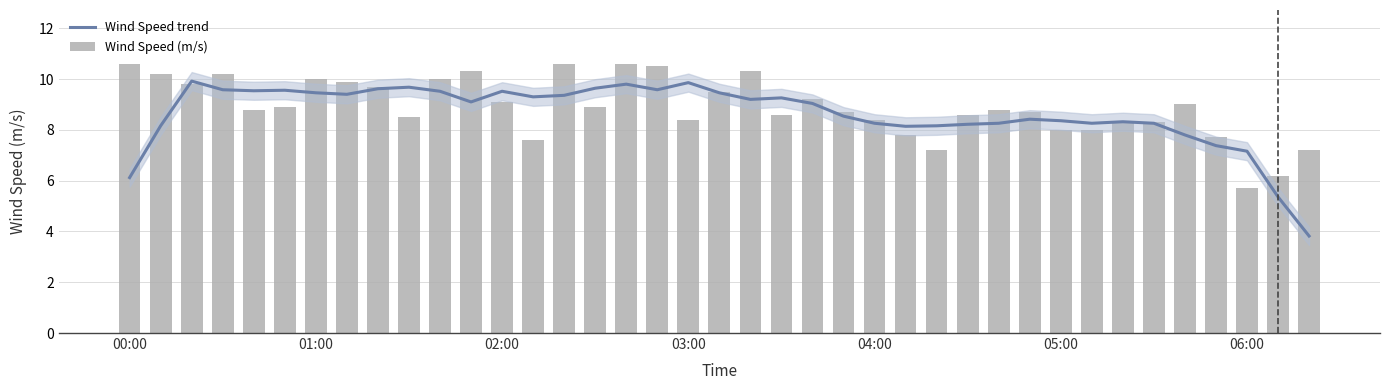

What is the difference between the Wind Speed (m/s) values at 01:00 and 16?

0.4